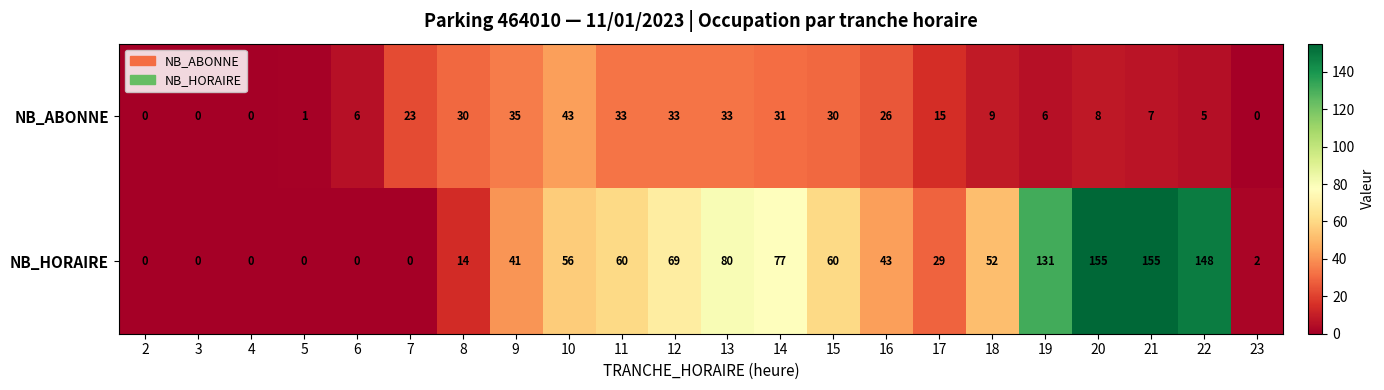

List the series in order of their overall mean, highest first.

NB_HORAIRE, NB_ABONNE